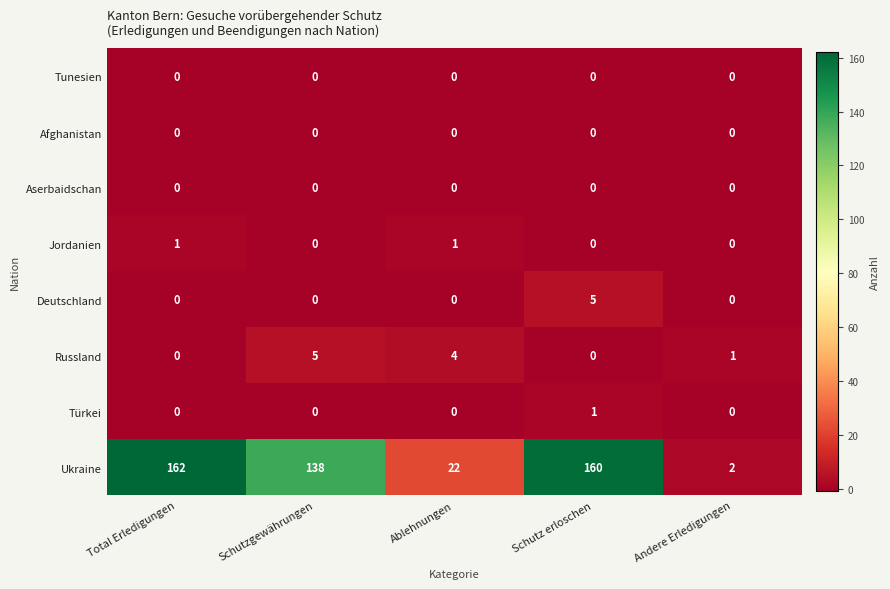

True or false: Russland has a value of -2 at Total Erledigungen.

False